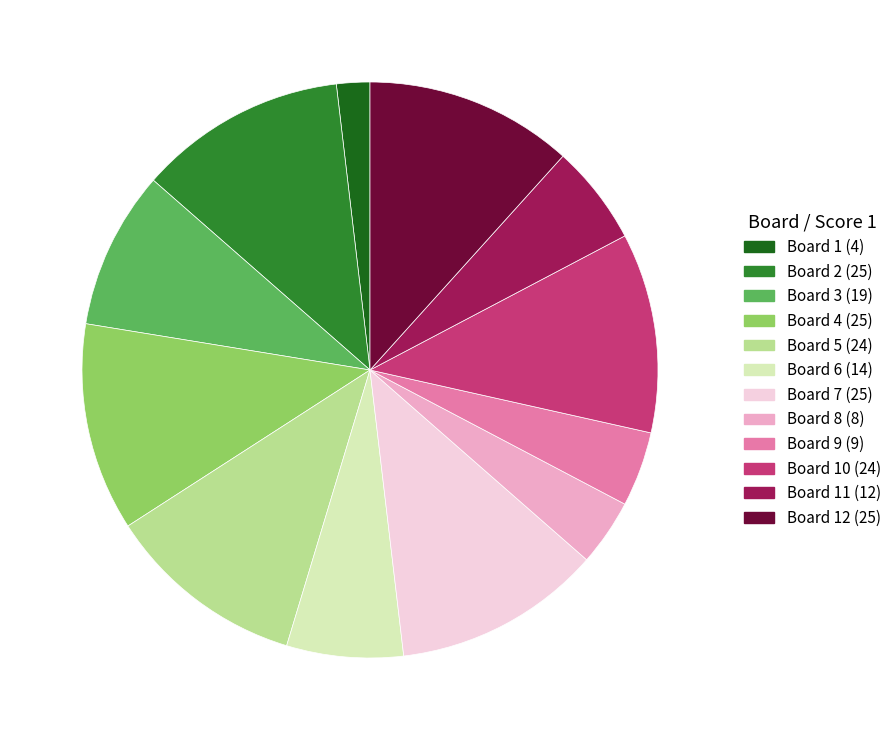

Does any single category account for the majority?

No